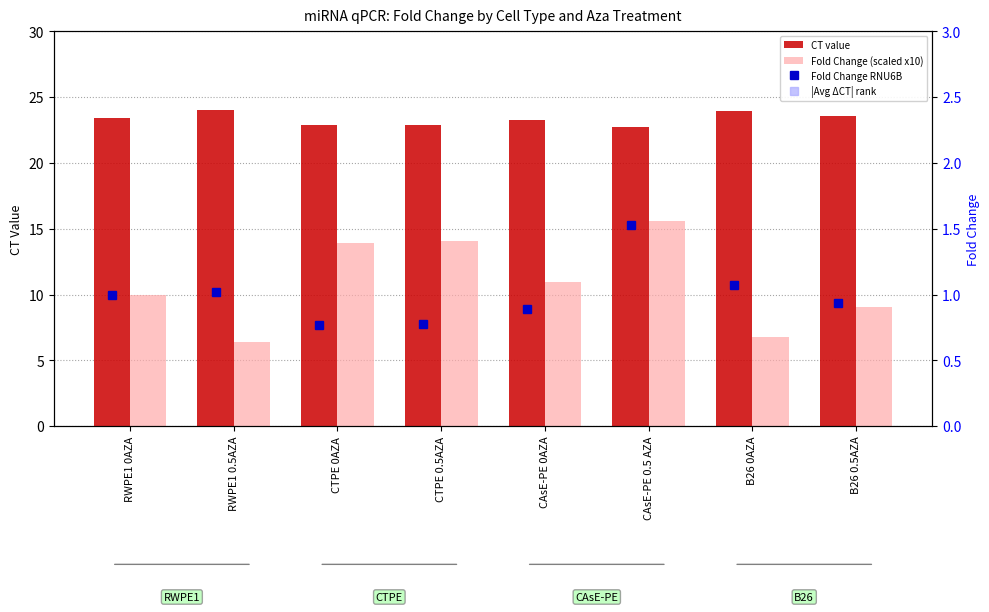

Between CAsE-PE 0.5 AZA and RWPE1 0.5AZA, which is larger?

RWPE1 0.5AZA